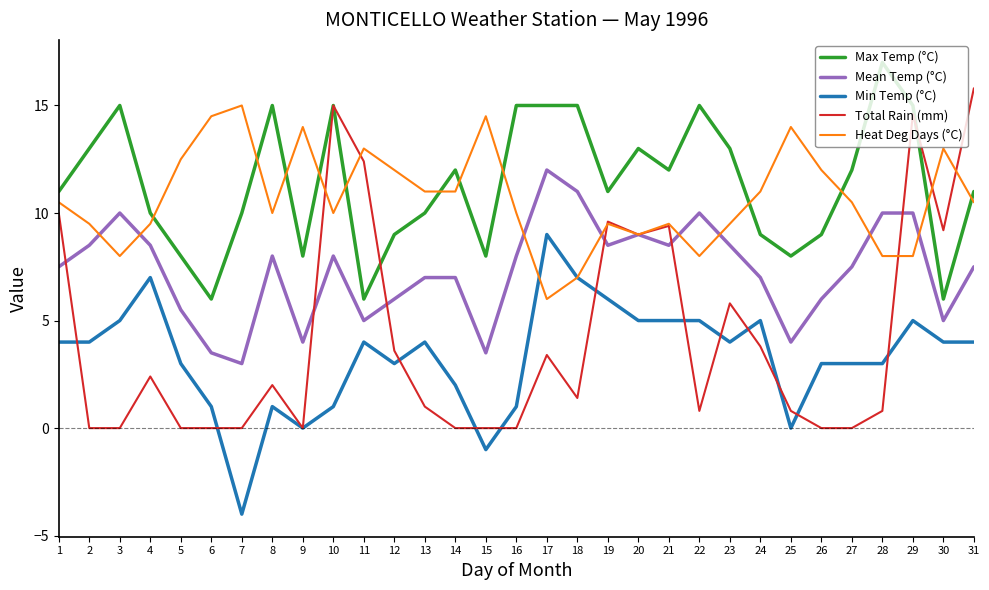

Reading left to right, what are all the values shown in this chart?

Max Temp (°C): 1=11.0	2=13.0	3=15.0	4=10.0	5=8.0	6=6.0	7=10.0	8=15.0	9=8.0	10=15.0	11=6.0	12=9.0	13=10.0	14=12.0	15=8.0	16=15.0	17=15.0	18=15.0	19=11.0	20=13.0	21=12.0	22=15.0	23=13.0	24=9.0	25=8.0	26=9.0	27=12.0	28=17.0	29=15.0	30=6.0	31=11.0
Mean Temp (°C): 1=7.5	2=8.5	3=10.0	4=8.5	5=5.5	6=3.5	7=3.0	8=8.0	9=4.0	10=8.0	11=5.0	12=6.0	13=7.0	14=7.0	15=3.5	16=8.0	17=12.0	18=11.0	19=8.5	20=9.0	21=8.5	22=10.0	23=8.5	24=7.0	25=4.0	26=6.0	27=7.5	28=10.0	29=10.0	30=5.0	31=7.5
Min Temp (°C): 1=4.0	2=4.0	3=5.0	4=7.0	5=3.0	6=1.0	7=-4.0	8=1.0	9=0.0	10=1.0	11=4.0	12=3.0	13=4.0	14=2.0	15=-1.0	16=1.0	17=9.0	18=7.0	19=6.0	20=5.0	21=5.0	22=5.0	23=4.0	24=5.0	25=0.0	26=3.0	27=3.0	28=3.0	29=5.0	30=4.0	31=4.0
Total Rain (mm): 1=10.0	2=0.0	3=0.0	4=2.4	5=0.0	6=0.0	7=0.0	8=2.0	9=0.0	10=15.0	11=12.4	12=3.6	13=1.0	14=0.0	15=0.0	16=0.0	17=3.4	18=1.4	19=9.6	20=9.0	21=9.4	22=0.8	23=5.8	24=3.8	25=0.8	26=0.0	27=0.0	28=0.8	29=14.6	30=9.2	31=15.8
Heat Deg Days (°C): 1=10.5	2=9.5	3=8.0	4=9.5	5=12.5	6=14.5	7=15.0	8=10.0	9=14.0	10=10.0	11=13.0	12=12.0	13=11.0	14=11.0	15=14.5	16=10.0	17=6.0	18=7.0	19=9.5	20=9.0	21=9.5	22=8.0	23=9.5	24=11.0	25=14.0	26=12.0	27=10.5	28=8.0	29=8.0	30=13.0	31=10.5